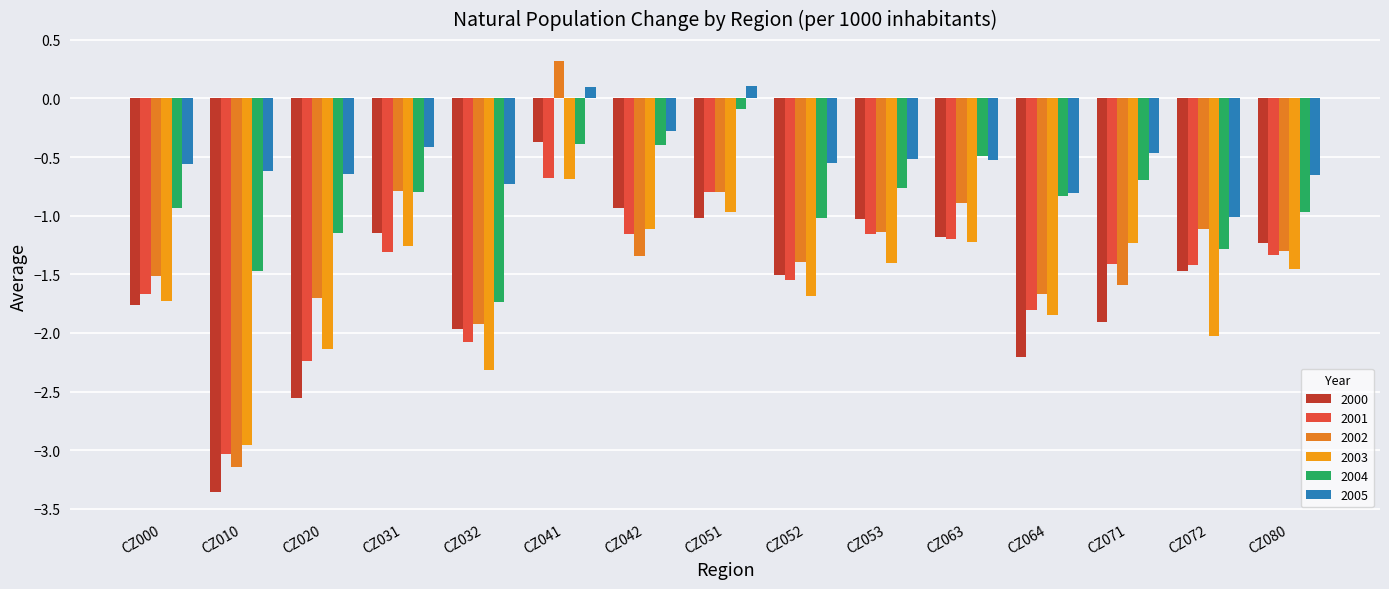

Reading left to right, extract all data points from this chart.

2000: CZ000=-1.8	CZ010=-3.4	CZ020=-2.6	CZ031=-1.2	CZ032=-2.0	CZ041=-0.4	CZ042=-0.9	CZ051=-1.0	CZ052=-1.5	CZ053=-1.0	CZ063=-1.2	CZ064=-2.2	CZ071=-1.9	CZ072=-1.5	CZ080=-1.2
2001: CZ000=-1.7	CZ010=-3.0	CZ020=-2.2	CZ031=-1.3	CZ032=-2.1	CZ041=-0.7	CZ042=-1.2	CZ051=-0.8	CZ052=-1.5	CZ053=-1.2	CZ063=-1.2	CZ064=-1.8	CZ071=-1.4	CZ072=-1.4	CZ080=-1.3
2002: CZ000=-1.5	CZ010=-3.1	CZ020=-1.7	CZ031=-0.8	CZ032=-1.9	CZ041=0.3	CZ042=-1.3	CZ051=-0.8	CZ052=-1.4	CZ053=-1.1	CZ063=-0.9	CZ064=-1.7	CZ071=-1.6	CZ072=-1.1	CZ080=-1.3
2003: CZ000=-1.7	CZ010=-3.0	CZ020=-2.1	CZ031=-1.3	CZ032=-2.3	CZ041=-0.7	CZ042=-1.1	CZ051=-1.0	CZ052=-1.7	CZ053=-1.4	CZ063=-1.2	CZ064=-1.8	CZ071=-1.2	CZ072=-2.0	CZ080=-1.5
2004: CZ000=-0.9	CZ010=-1.5	CZ020=-1.1	CZ031=-0.8	CZ032=-1.7	CZ041=-0.4	CZ042=-0.4	CZ051=-0.1	CZ052=-1.0	CZ053=-0.8	CZ063=-0.5	CZ064=-0.8	CZ071=-0.7	CZ072=-1.3	CZ080=-1.0
2005: CZ000=-0.6	CZ010=-0.6	CZ020=-0.6	CZ031=-0.4	CZ032=-0.7	CZ041=0.1	CZ042=-0.3	CZ051=0.1	CZ052=-0.6	CZ053=-0.5	CZ063=-0.5	CZ064=-0.8	CZ071=-0.5	CZ072=-1.0	CZ080=-0.7